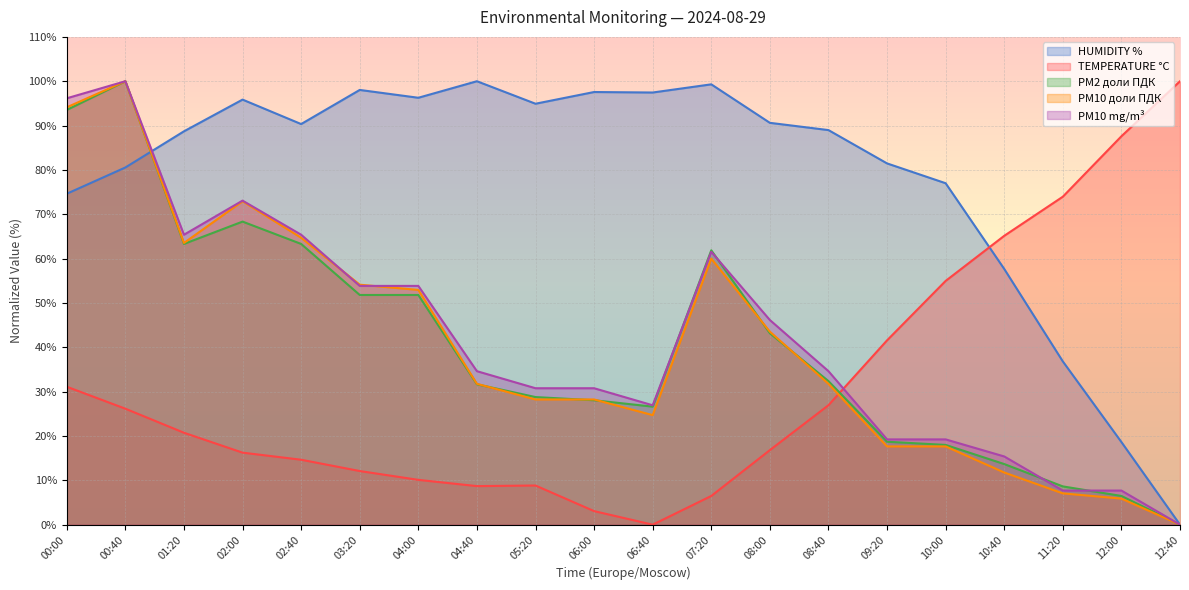

What is the difference between the maximum and minimum values in the HUMIDITY % series?

100.0